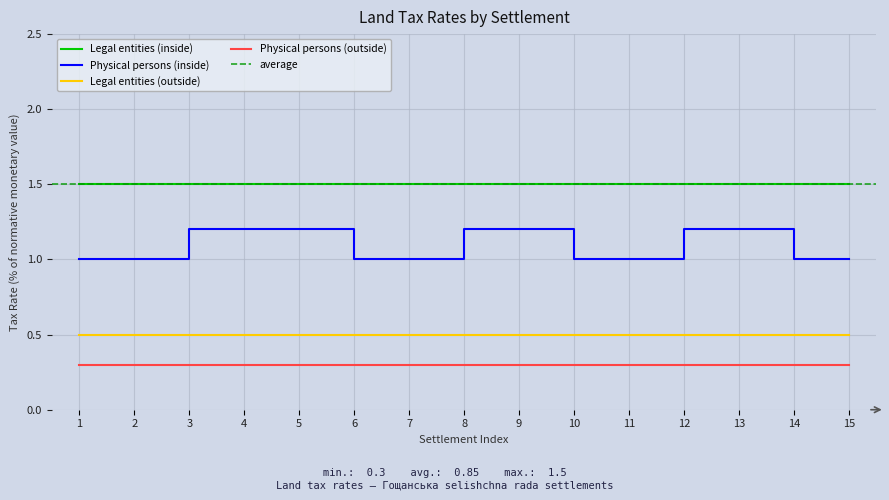

Where is Legal entities (inside) nearest to the value 1?

1